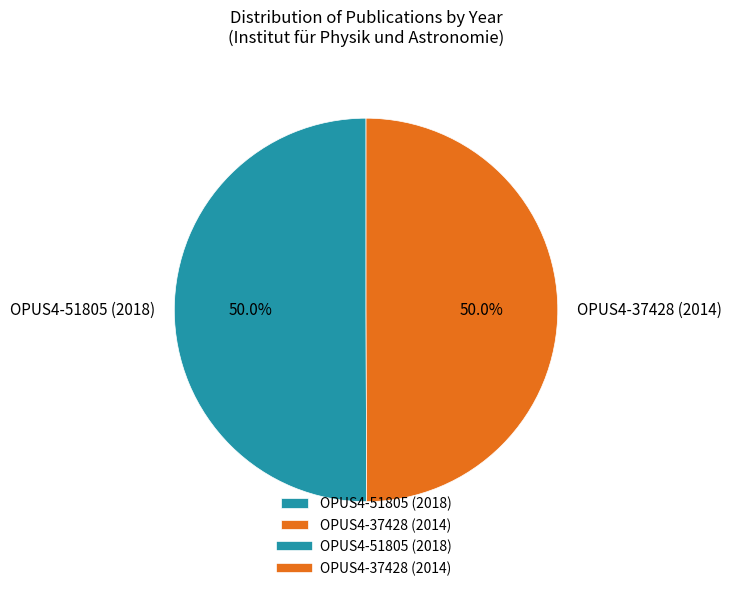

What is the total percentage of OPUS4-37428 (2014) and OPUS4-51805 (2018)?

100.0%